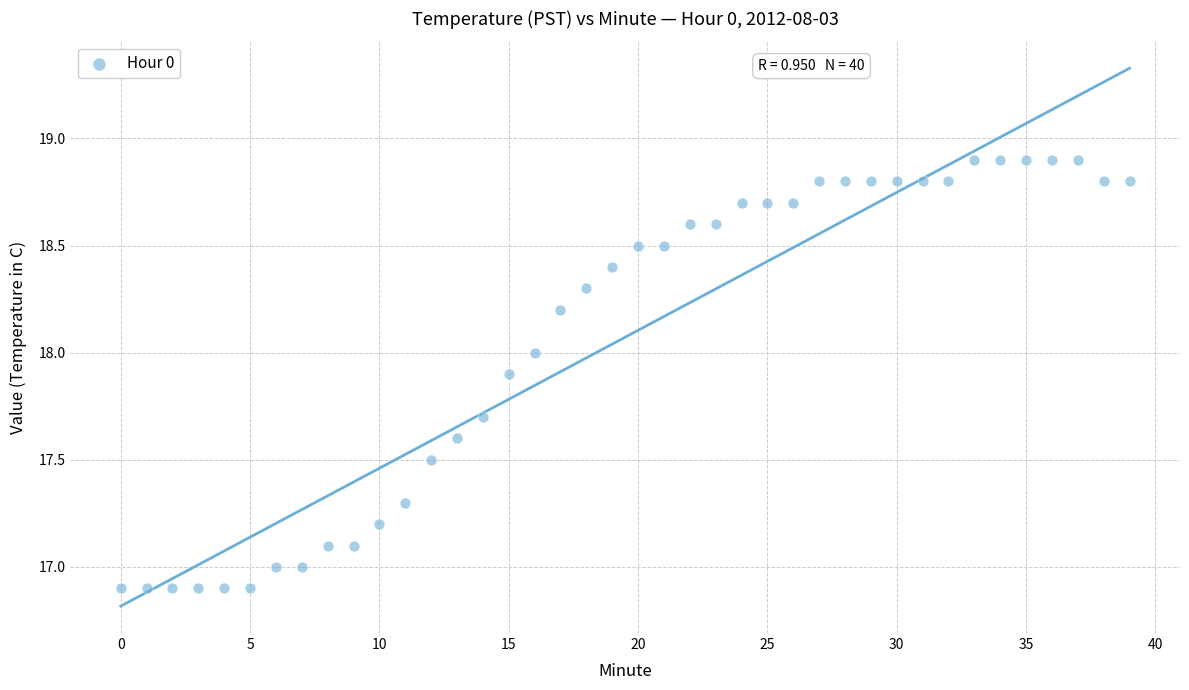

What is the range of Y values (max minus min)?

2.0